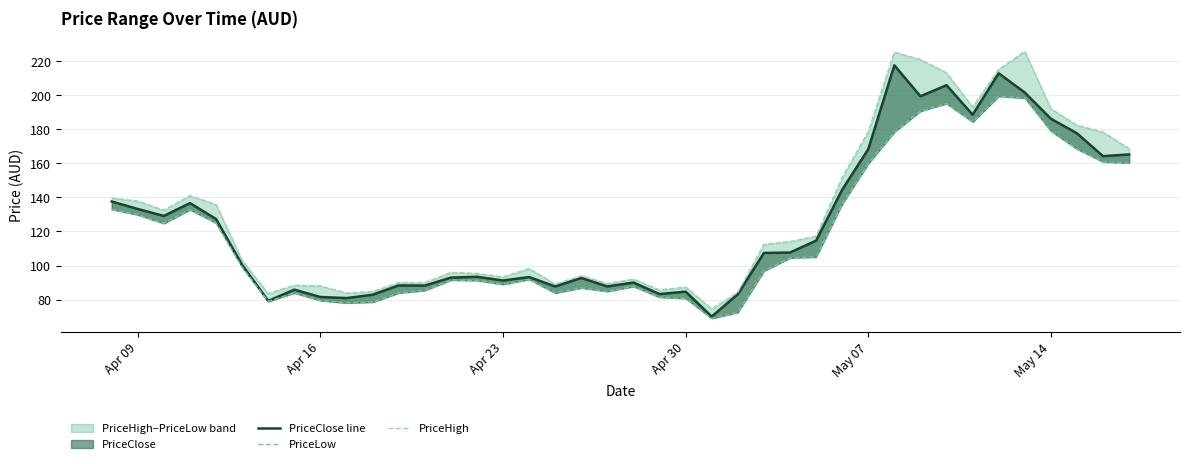

At which label is PriceLow closest to 134?

Apr 09